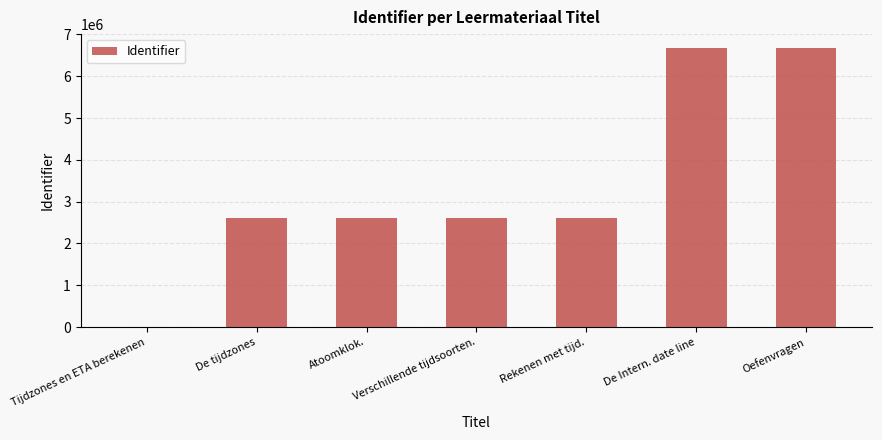

Which has a higher value, Rekenen met tijd. or De Intern. date line?

De Intern. date line